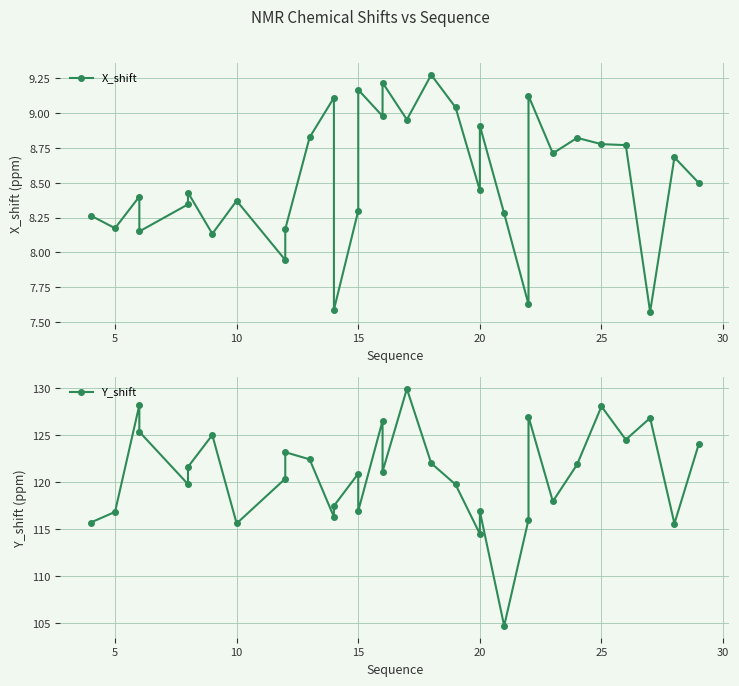

What is the value of the Y_shift point at the 14th from the left?

120.9